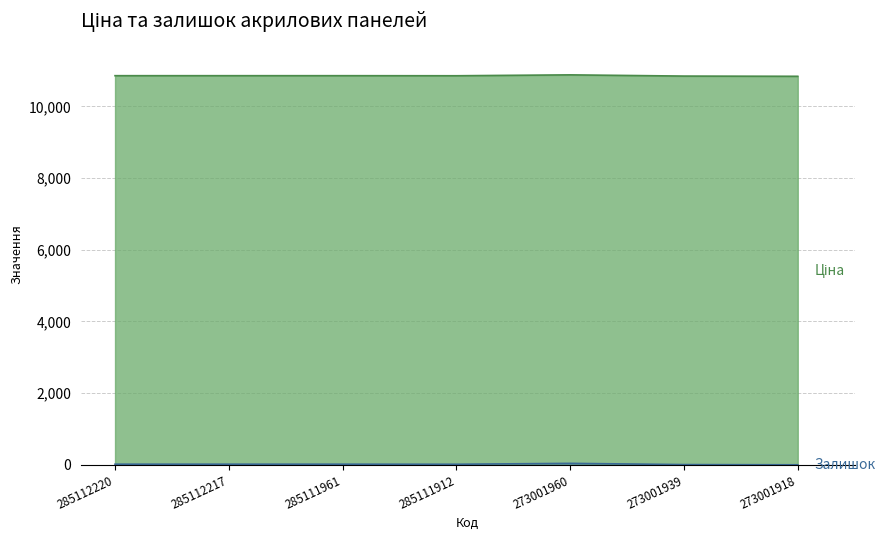

How many interior local peaks (higher than both neighbors) does the data have?

1